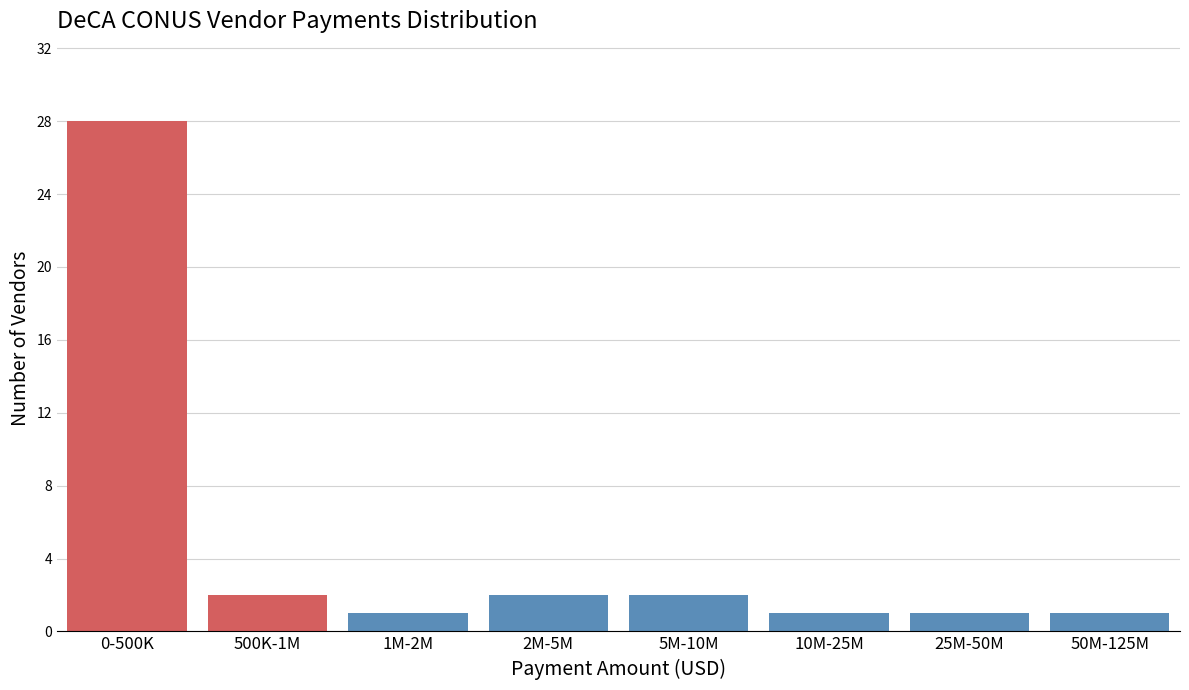

Reading right to left, extract all data points from this chart.

50M-125M=1	25M-50M=1	10M-25M=1	5M-10M=2	2M-5M=2	1M-2M=1	500K-1M=2	0-500K=28